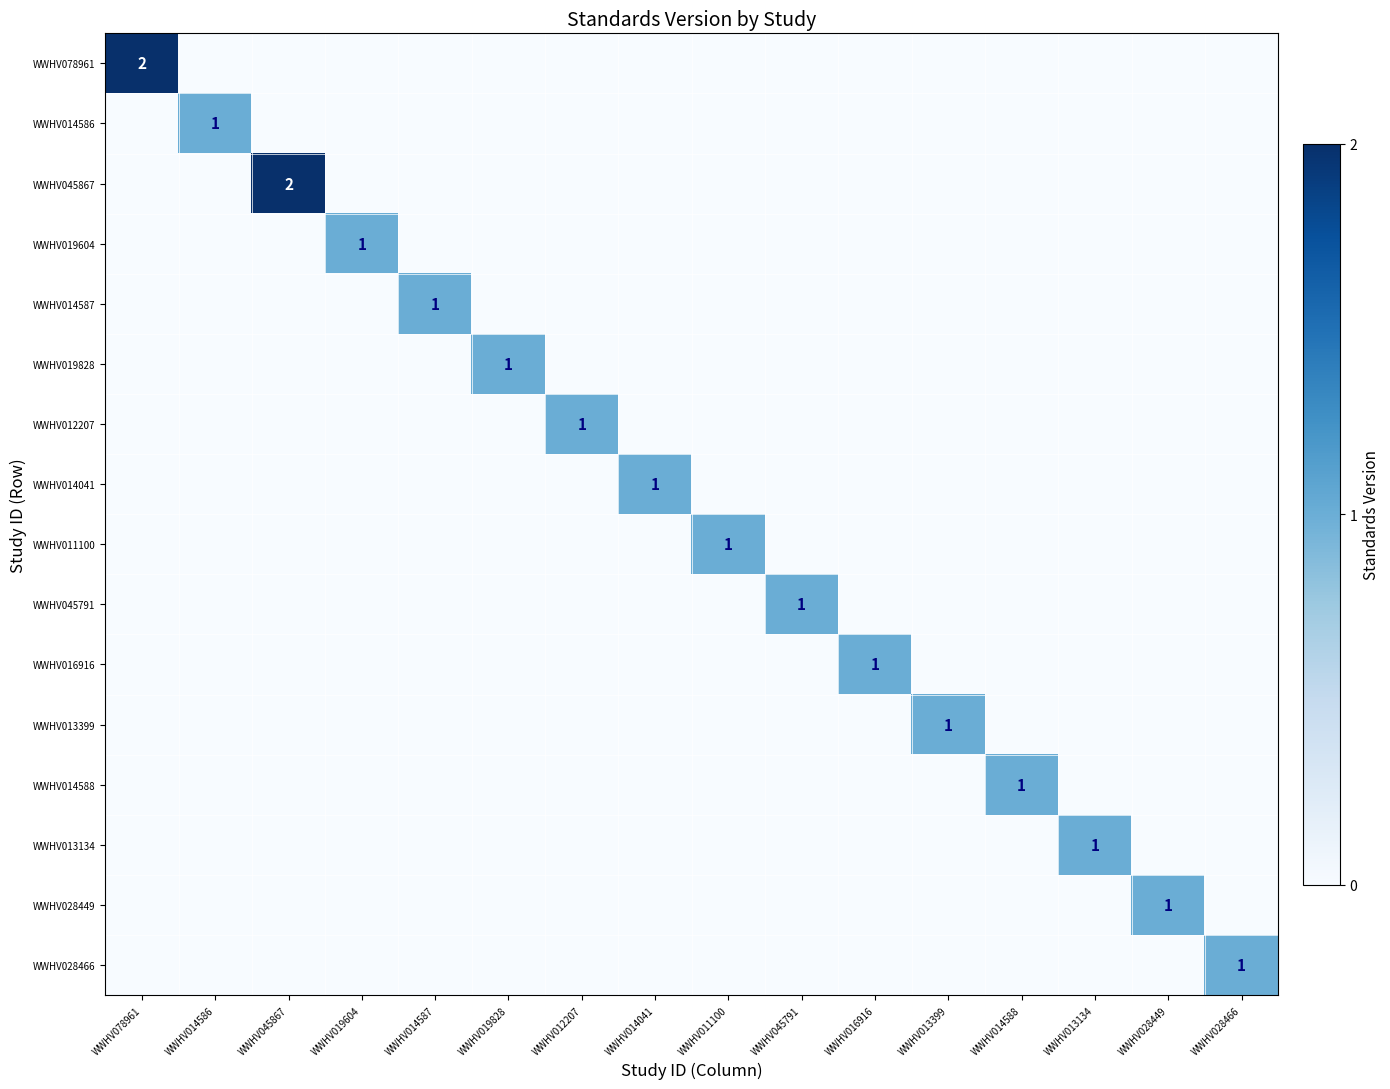

True or false: WWHV045867 has a value of 0 at WWHV028449.

True